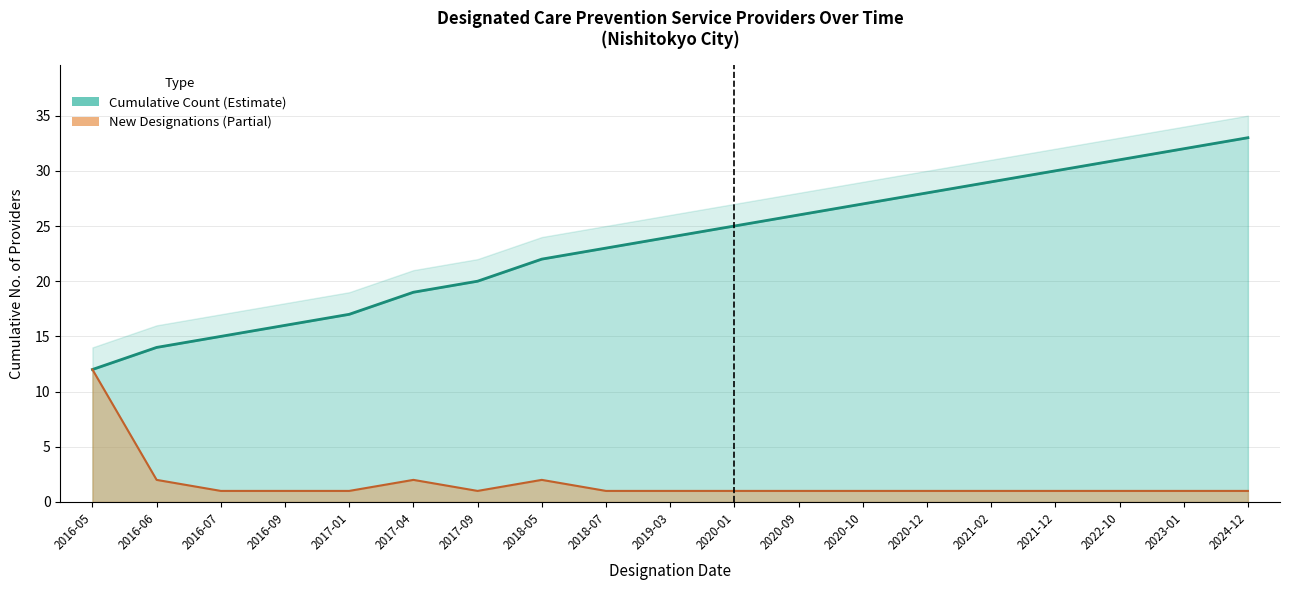

Reading left to right, list all the values displayed in this chart.

Cumulative Count: 12	14	15	16	17	19	20	22	23	24	25	26	27	28	29	30	31	32	33
New Designations: 12	2	1	1	1	2	1	2	1	1	1	1	1	1	1	1	1	1	1